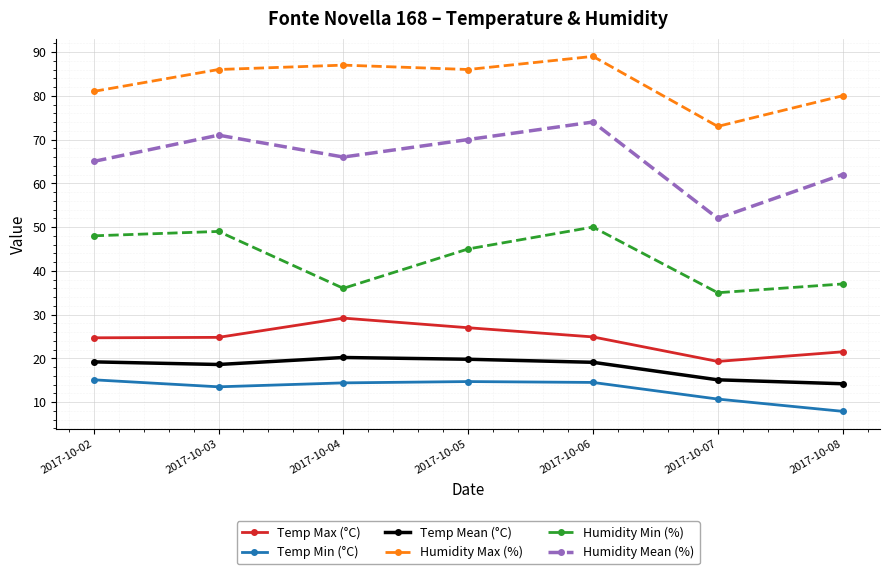

True or false: Humidity Min (%) and Humidity Max (%) intersect in this chart.

False